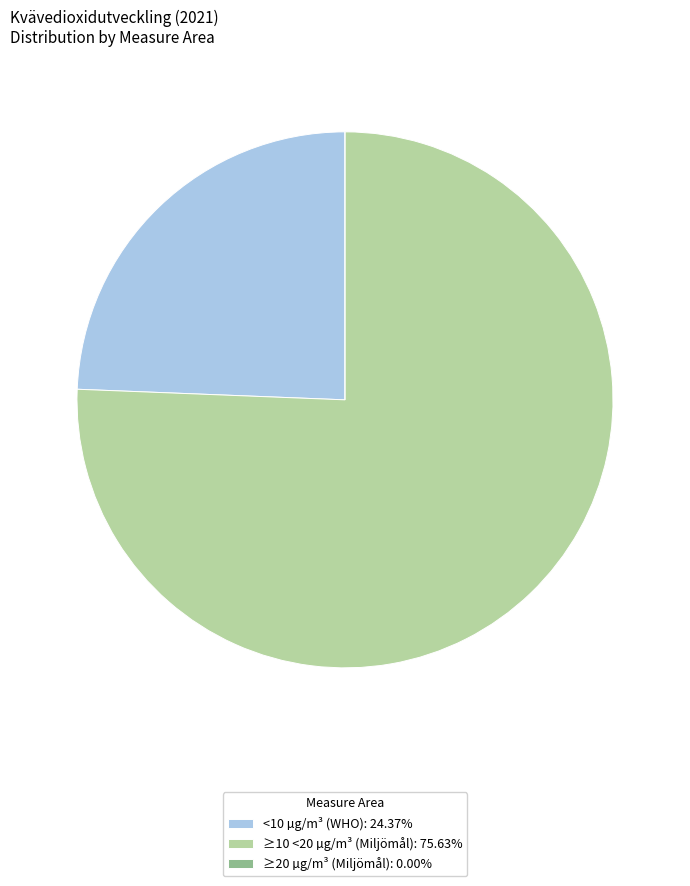

Approximately how many times larger is the value at ≥10 <20 µg/m³ (Miljömål) compared to <10 µg/m³ (WHO)?

3.1